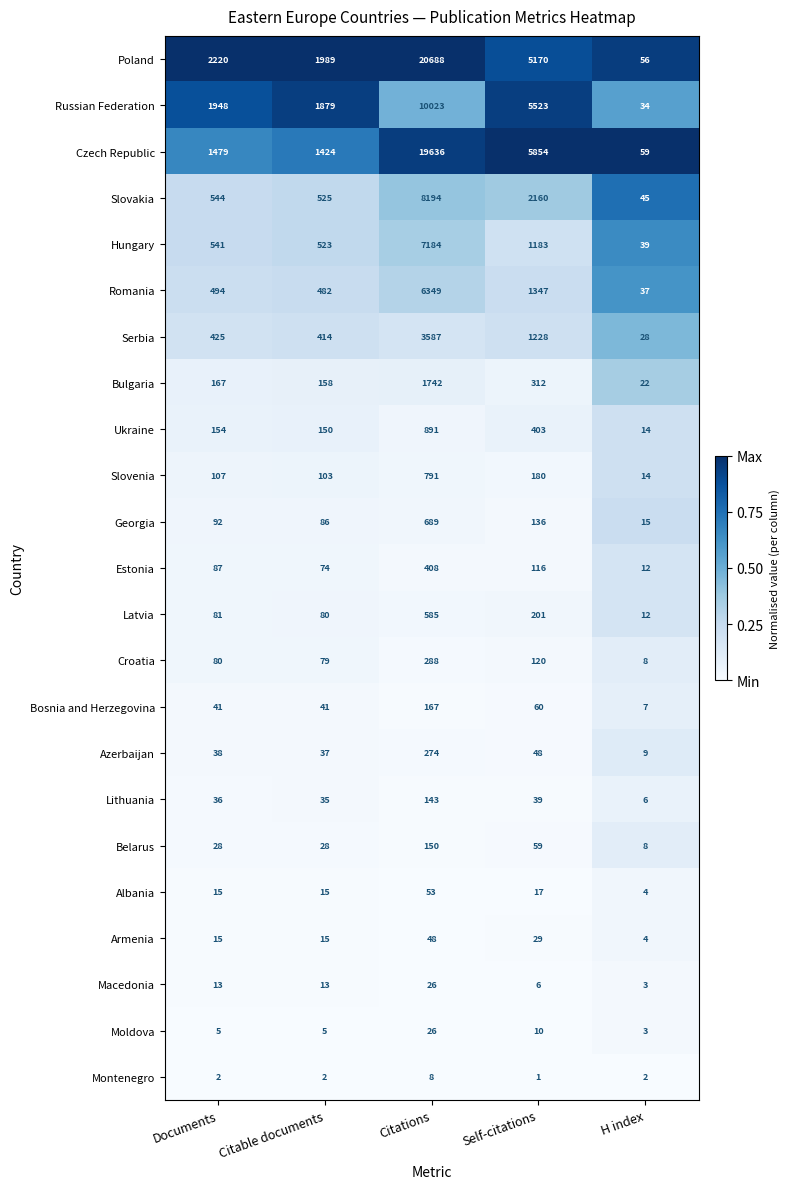

List the labels in order of Serbia value, smallest first.

H index, Citable documents, Documents, Self-citations, Citations